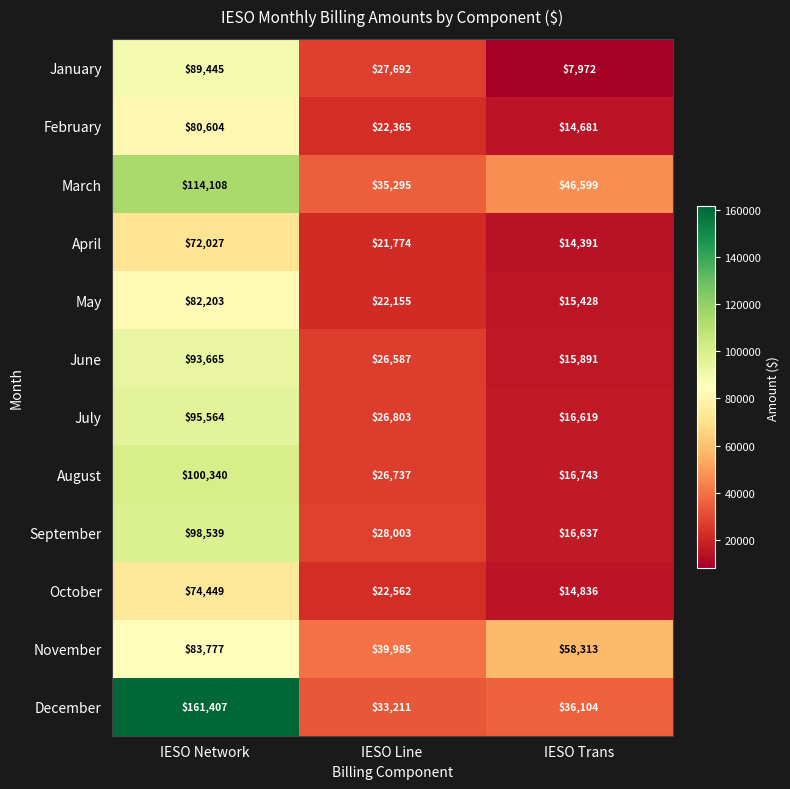

What is the maximum value shown in the chart?

161407